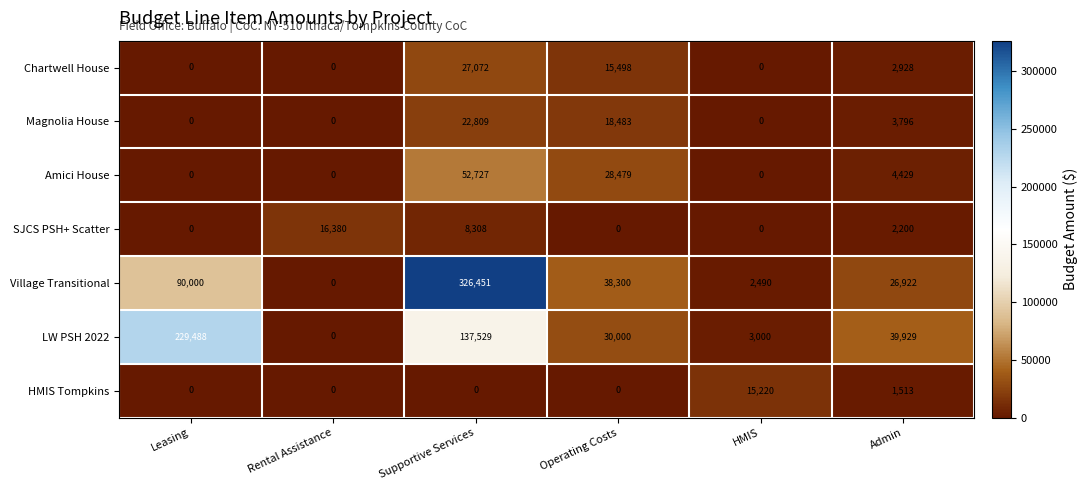

Rank the series by their maximum value, from highest to lowest.

Village Transitional, LW PSH 2022, Amici House, Chartwell House, Magnolia House, SJCS PSH+ Scatter, HMIS Tompkins